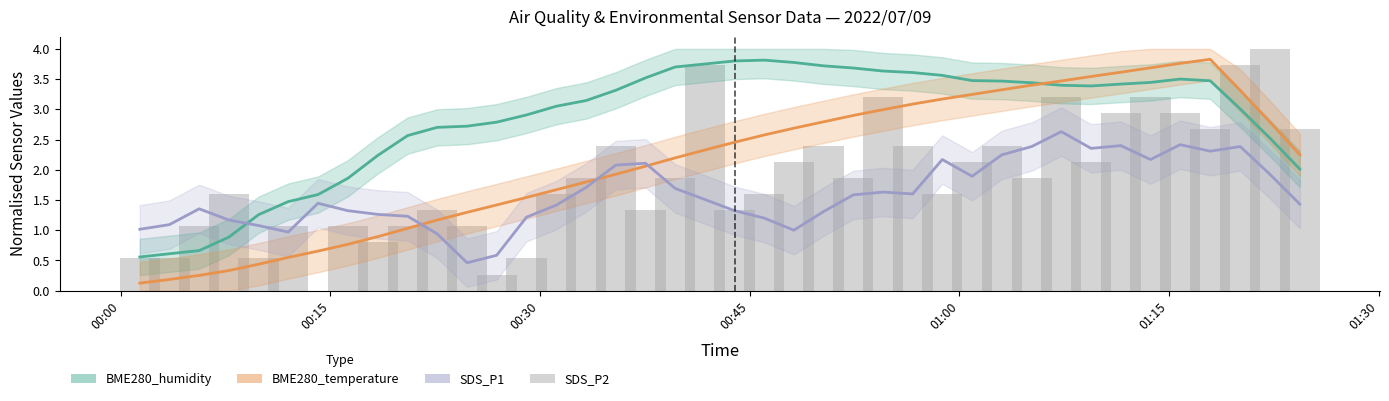

How many positive values are there?

39